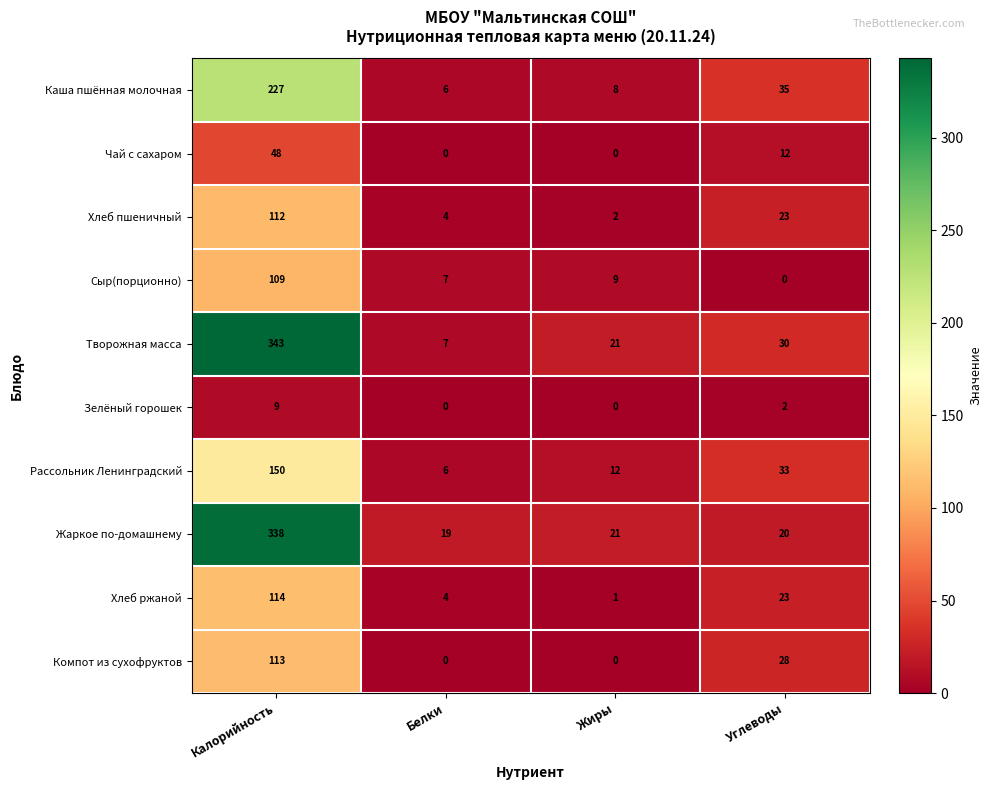

How many categories are shown in the chart?

4